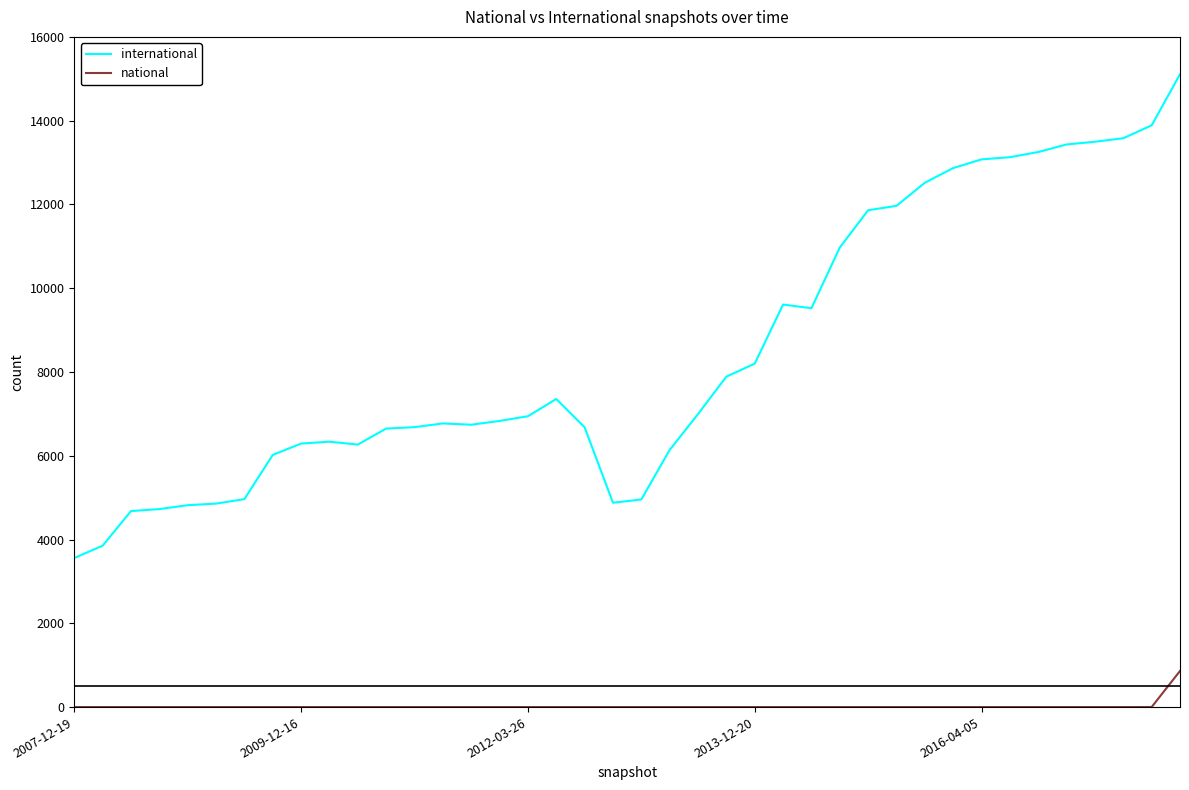

List the series in order of their overall mean, highest first.

international, national